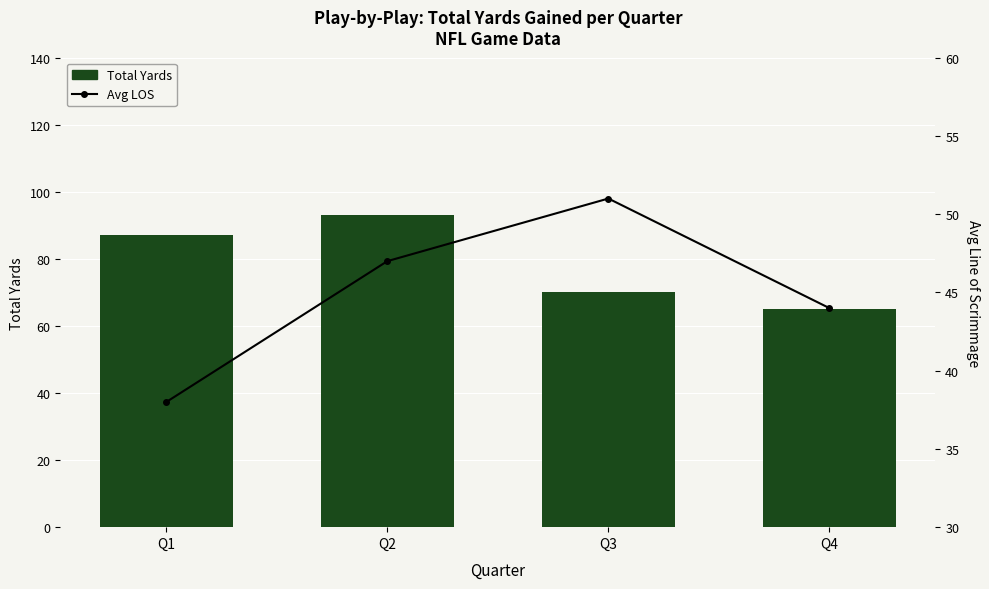

What is the sum of all Avg LOS values?

180